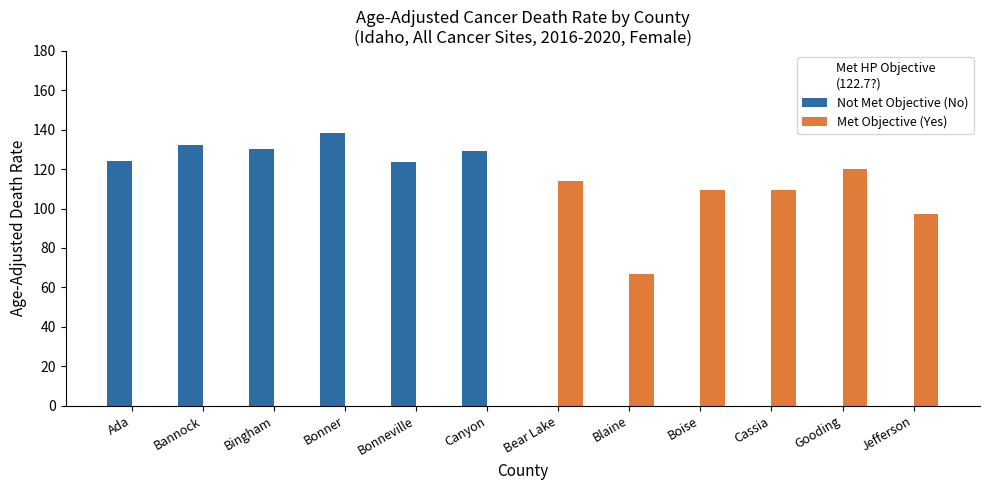

Where is Met Objective (Yes) nearest to the value 60?

Blaine